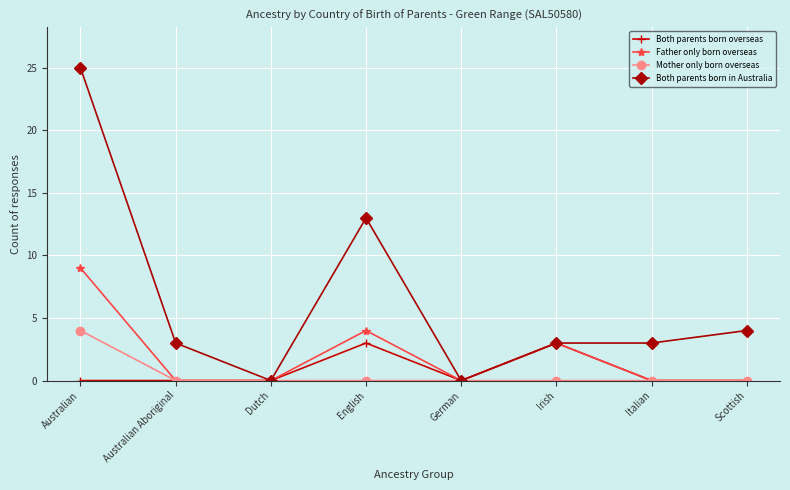

Which series has the largest total across all categories?

Both parents born in Australia